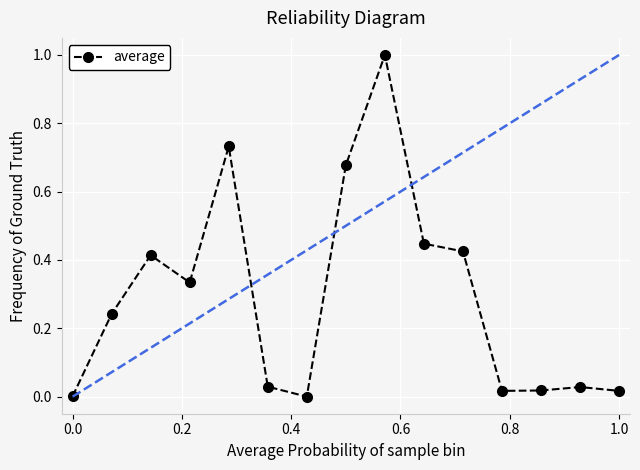

How many data points does each series have?

15